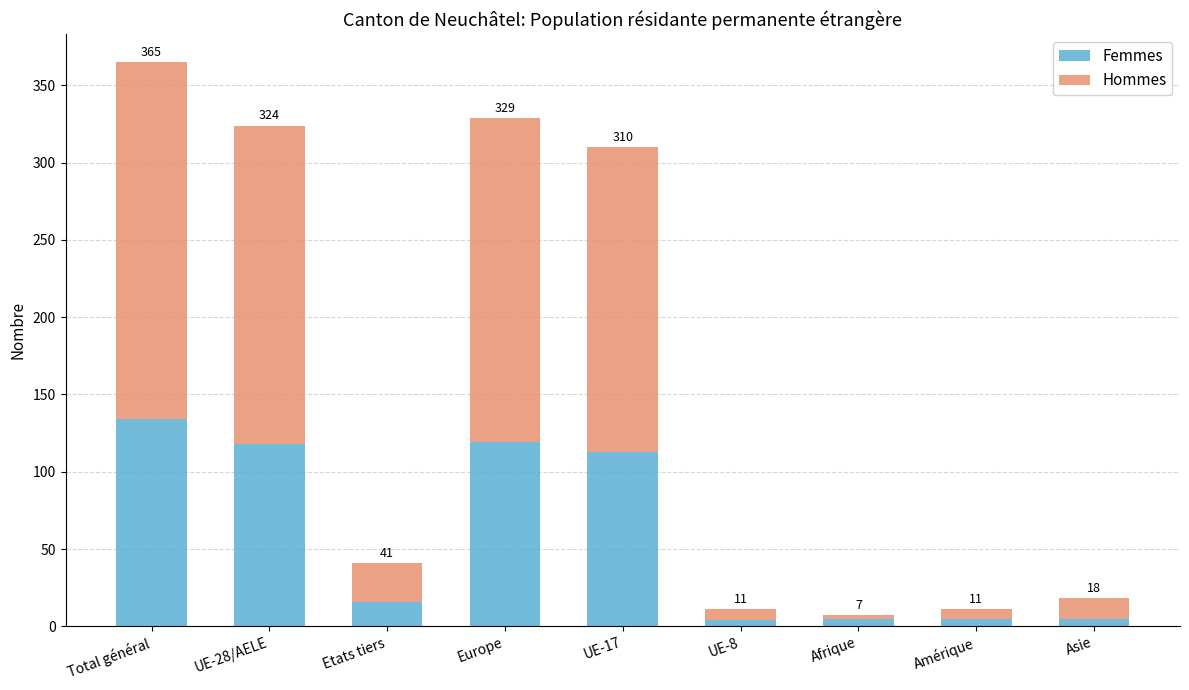

What is the sum of the Hommes values at UE-8 and Afrique?

9